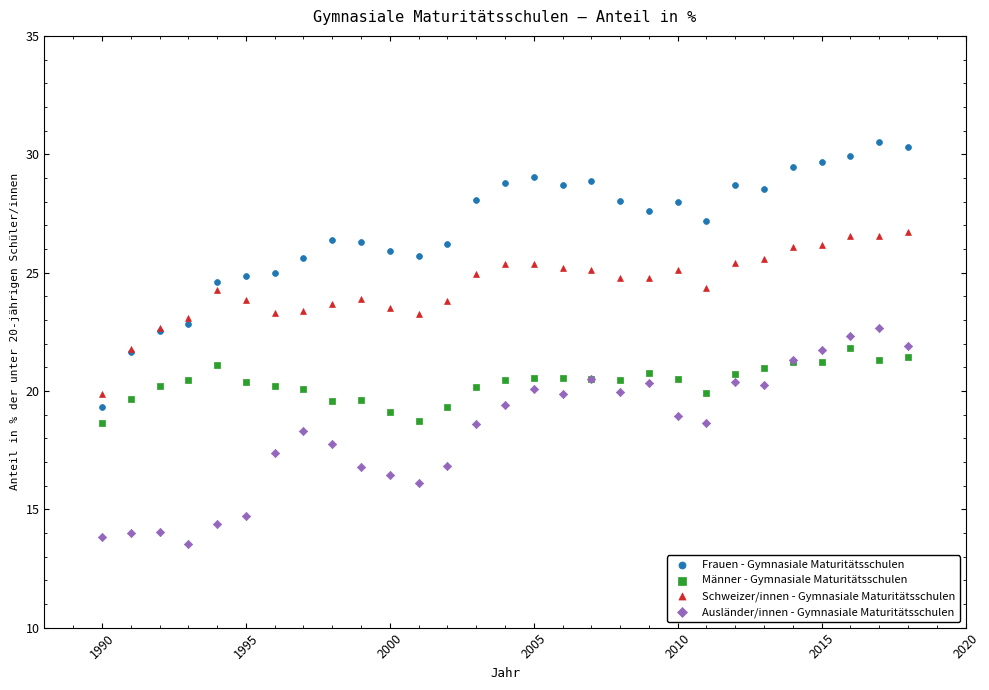

Which series reaches the maximum Y coordinate?

Frauen - Gymnasiale Maturitätsschulen